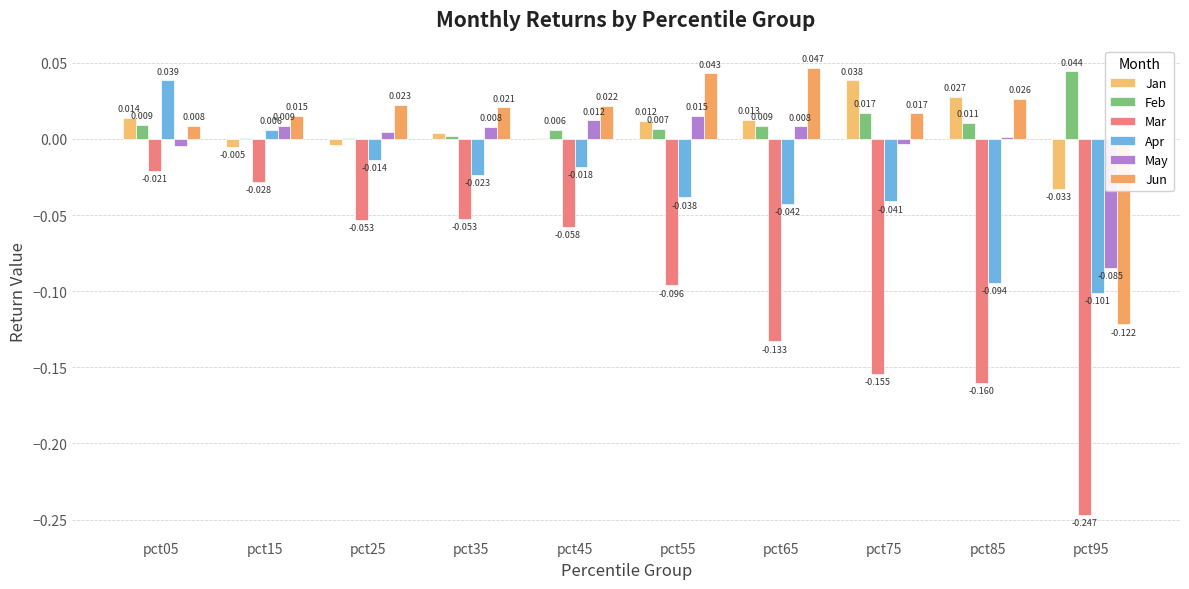

Are the bars grouped side by side (vs. stacked)?

Yes